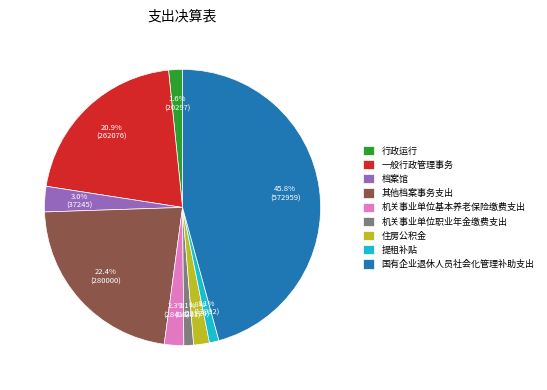

Is the sum of 住房公积金 and 档案馆 greater than half?

No